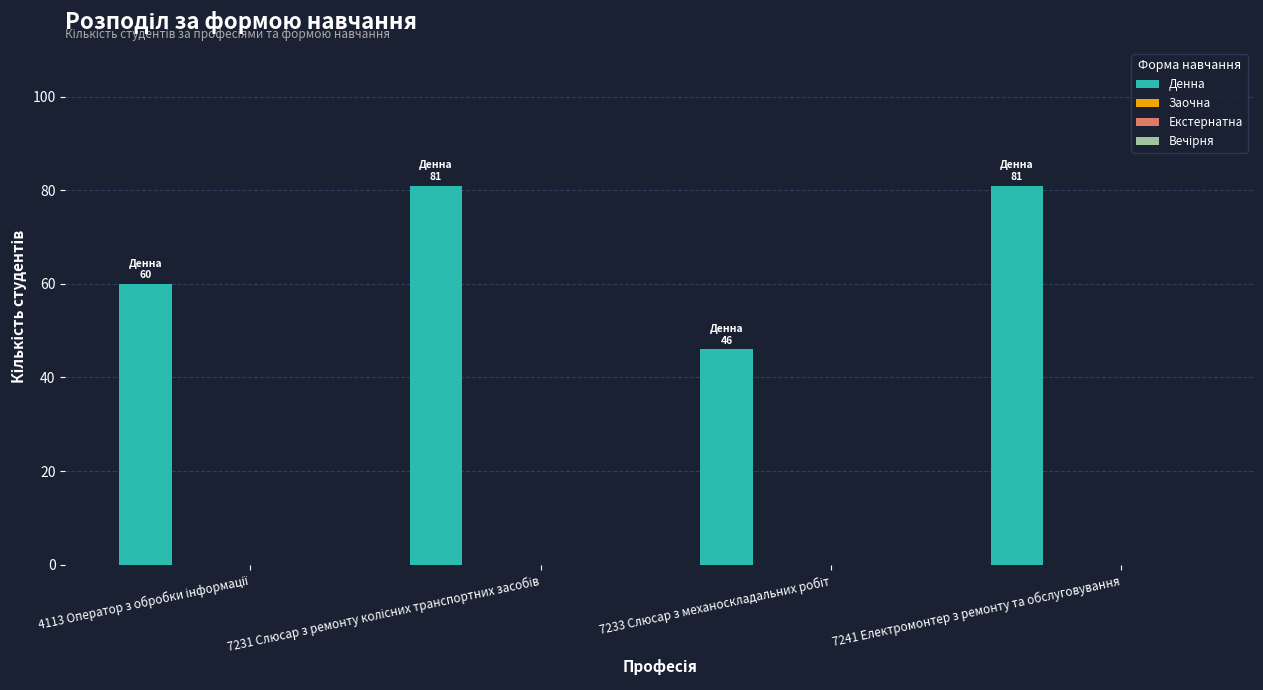

What is the maximum value shown in the chart?

81